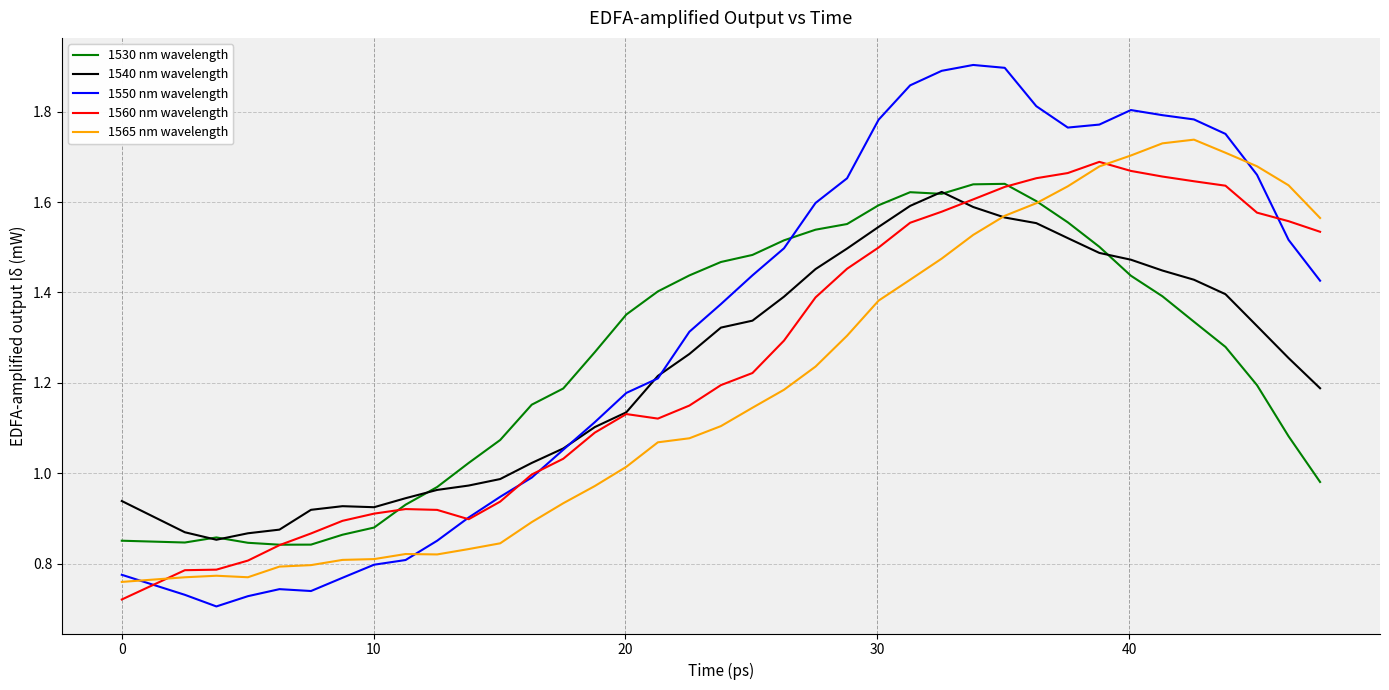

Which series has the largest total across all categories?

1550 nm wavelength